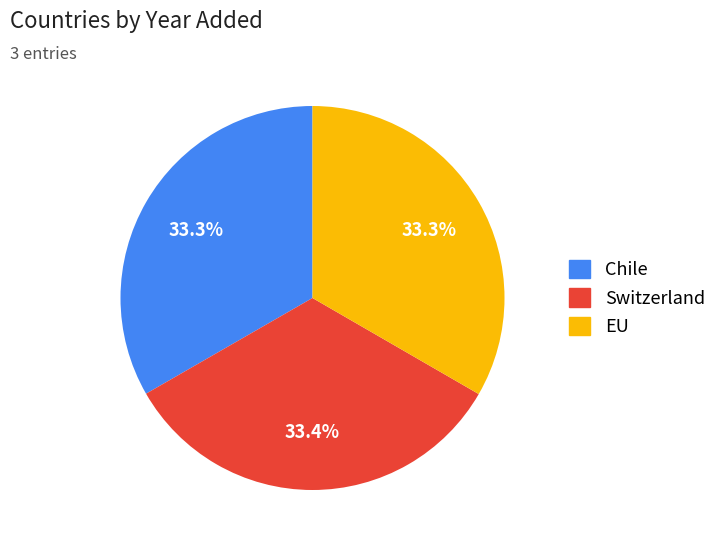

What is the ratio of the value at Switzerland to the value at EU?

1.0